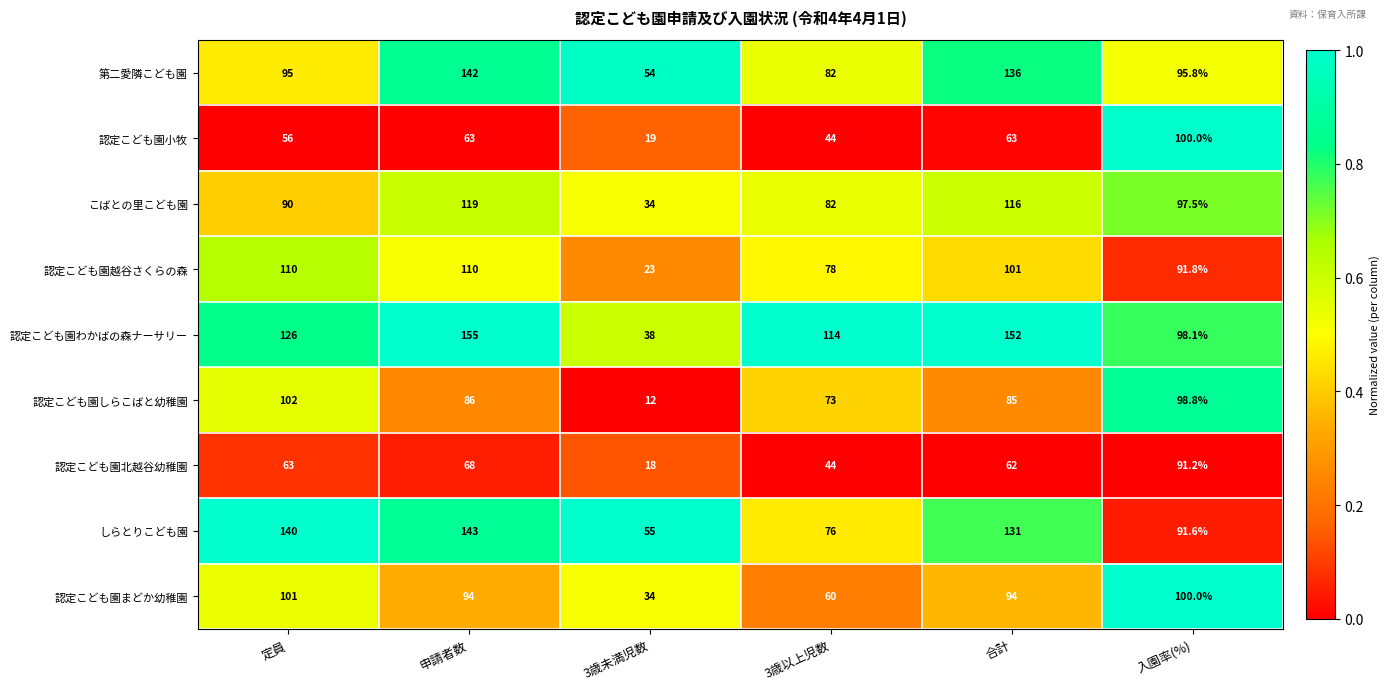

What is the difference between the maximum and minimum values in the 認定こども園小牧 series?

81.0